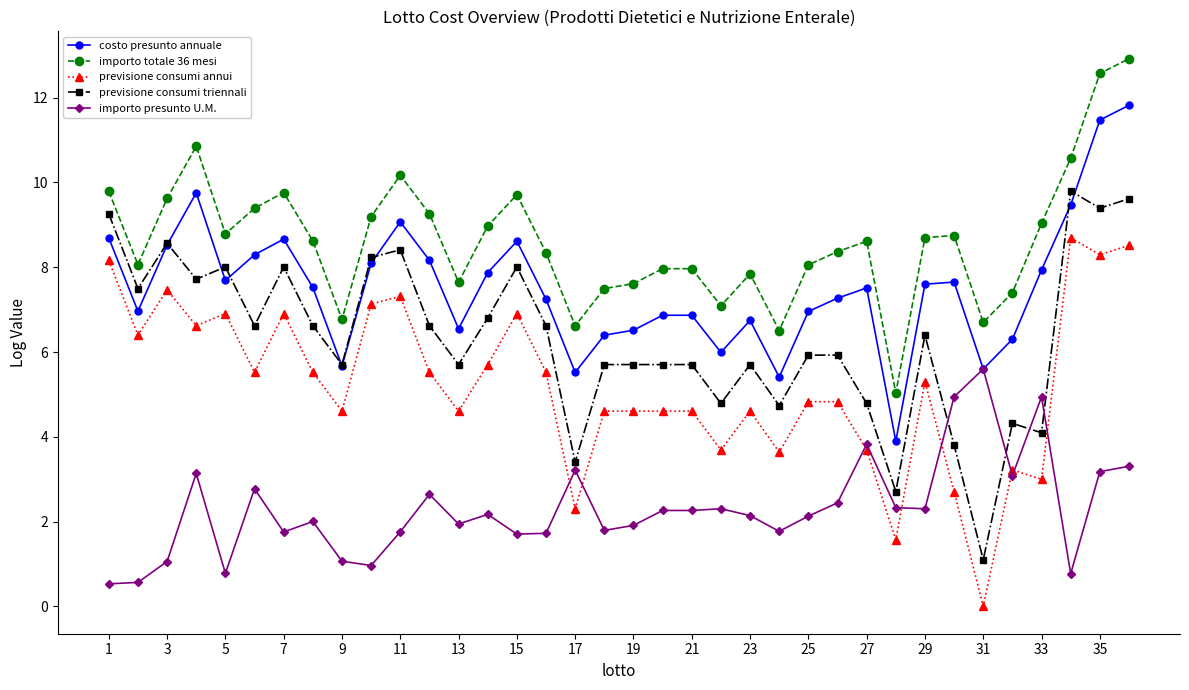

True or false: importo totale 36 mesi has more than 1 interior local peaks.

True